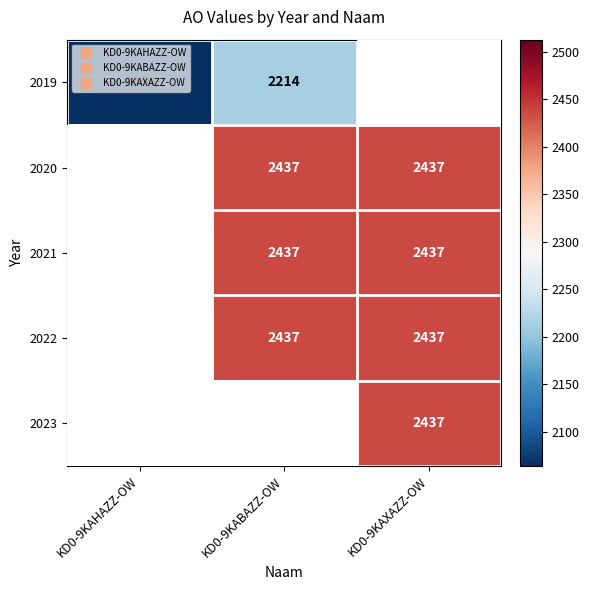

What is the difference between the 2019 values at KD0-9KABAZZ-OW and KD0-9KAHAZZ-OW?

150.0